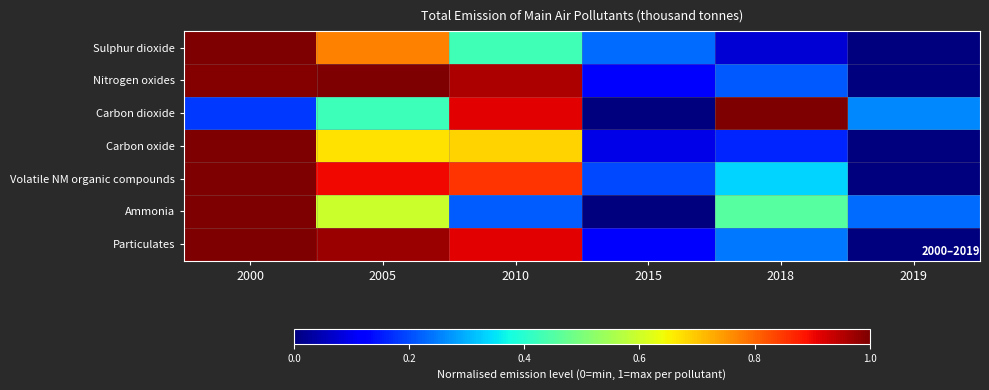

List the series in order of their peak value, highest first.

Sulphur dioxide, Nitrogen oxides, Carbon dioxide, Carbon oxide, Volatile NM organic compounds, Ammonia, Particulates